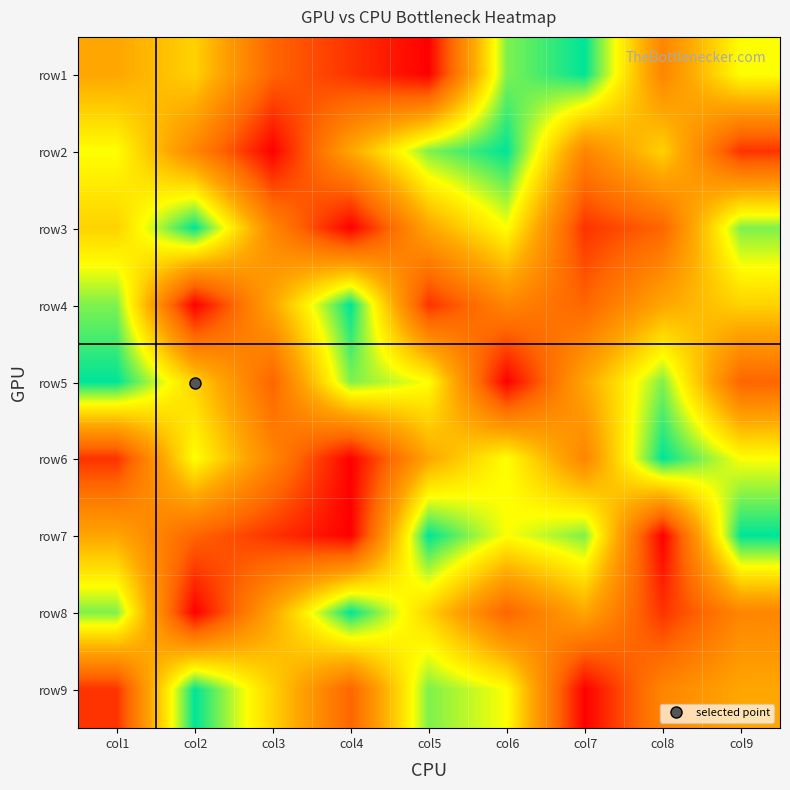

Reading right to left, what are all the values shown in this chart?

row1: col9=7	col8=4	col7=9	col6=8	col5=1	col4=2	col3=3	col2=6	col1=5
row2: col9=2	col8=6	col7=4	col6=9	col5=8	col4=5	col3=1	col2=4	col1=7
row3: col9=8	col8=3	col7=2	col6=7	col5=5	col4=1	col3=4	col2=9	col1=6
row4: col9=6	col8=5	col7=3	col6=4	col5=2	col4=9	col3=5	col2=1	col1=8
row5: col9=3	col8=8	col7=5	col6=1	col5=7	col4=8	col3=3	col2=6	col1=9
row6: col9=7	col8=9	col7=4	col6=7	col5=5	col4=1	col3=4	col2=7	col1=2
row7: col9=9	col8=1	col7=8	col6=7	col5=9	col4=1	col3=2	col2=3	col1=5
row8: col9=4	col8=2	col7=5	col6=3	col5=6	col4=9	col3=5	col2=1	col1=8
row9: col9=5	col8=4	col7=1	col6=7	col5=8	col4=3	col3=6	col2=9	col1=2